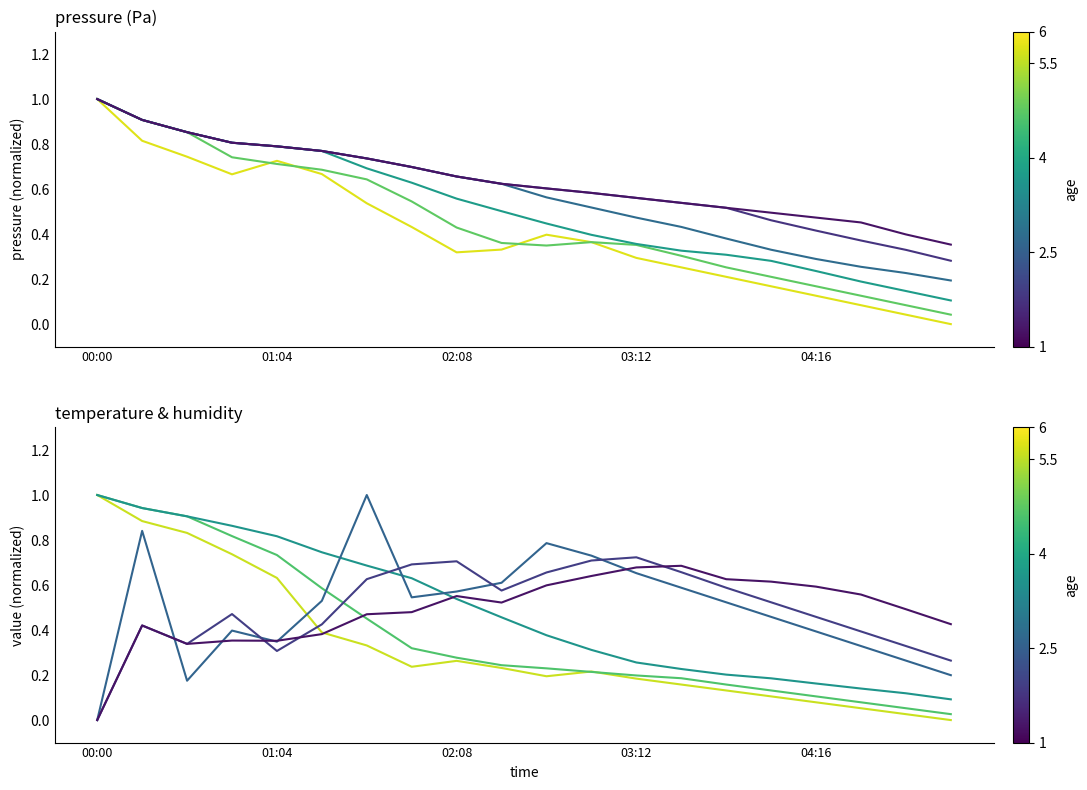

Is this an area chart (filled region under the line)?

No